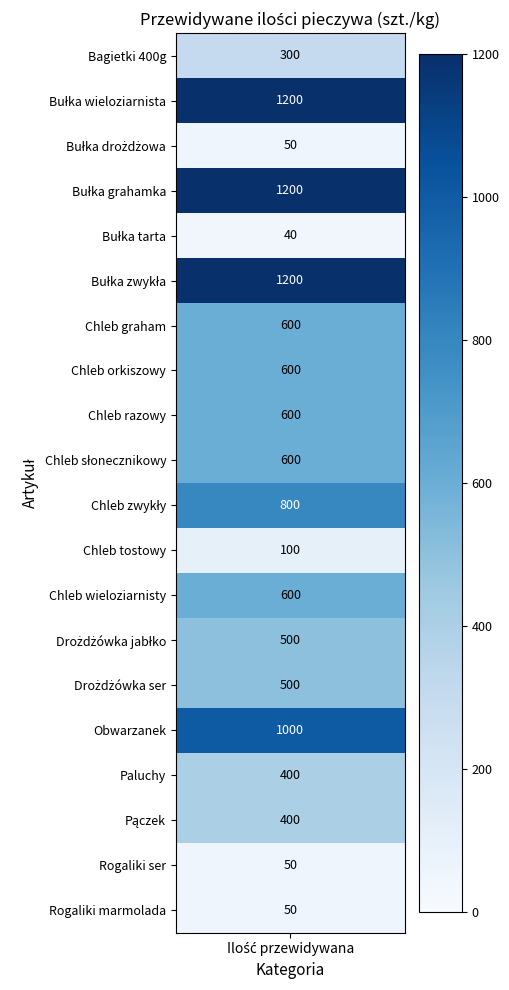

Rank the categories by value from highest to lowest.

1, 3, 5, 15, 10, 6, 7, 8, 9, 12, 13, 14, 16, 17, 0, 11, 2, 18, 19, 4